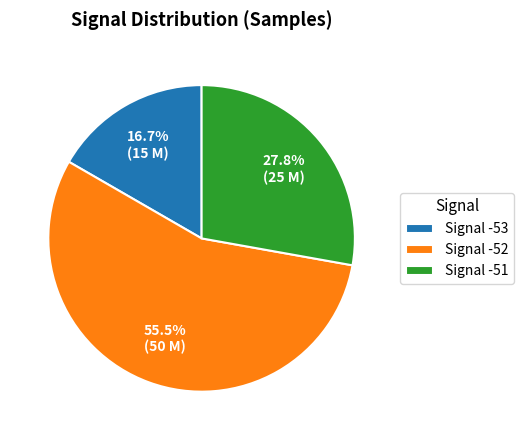

To the nearest percent, what is the average slice percentage?

33%